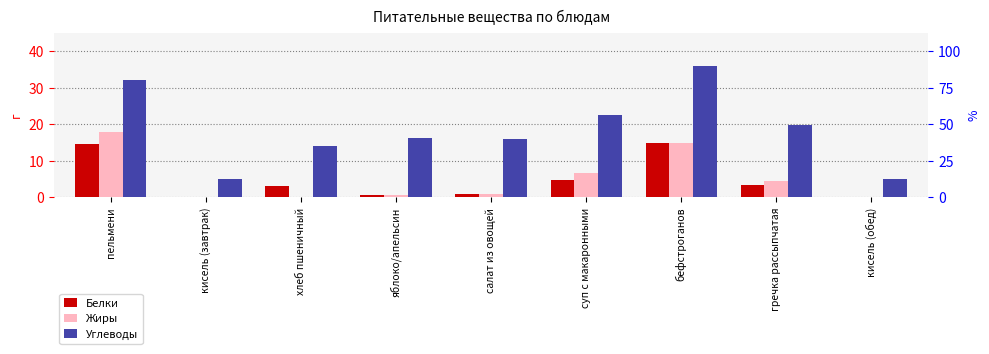

What is the value of the Белки bar at the 3rd from the left?

3.0